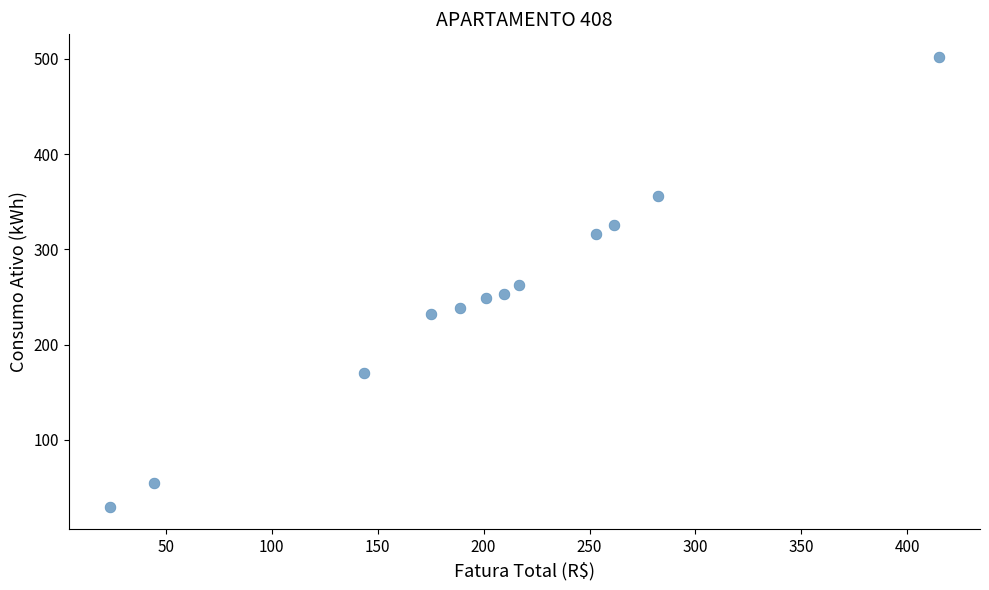

What is the range of Y values (max minus min)?

472